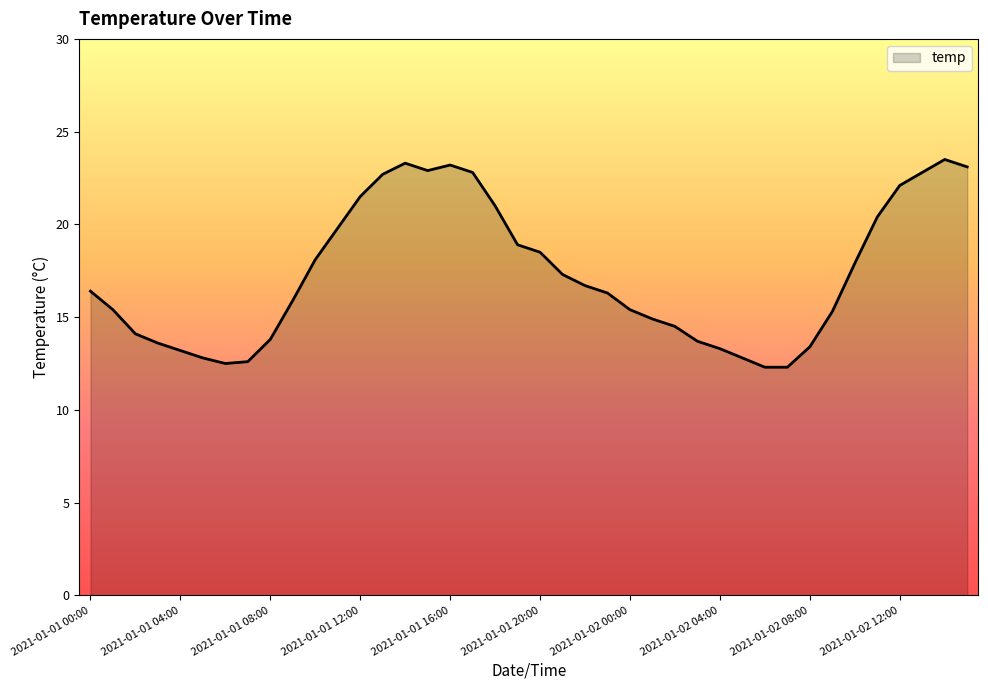

What is the greatest value displayed?

23.5